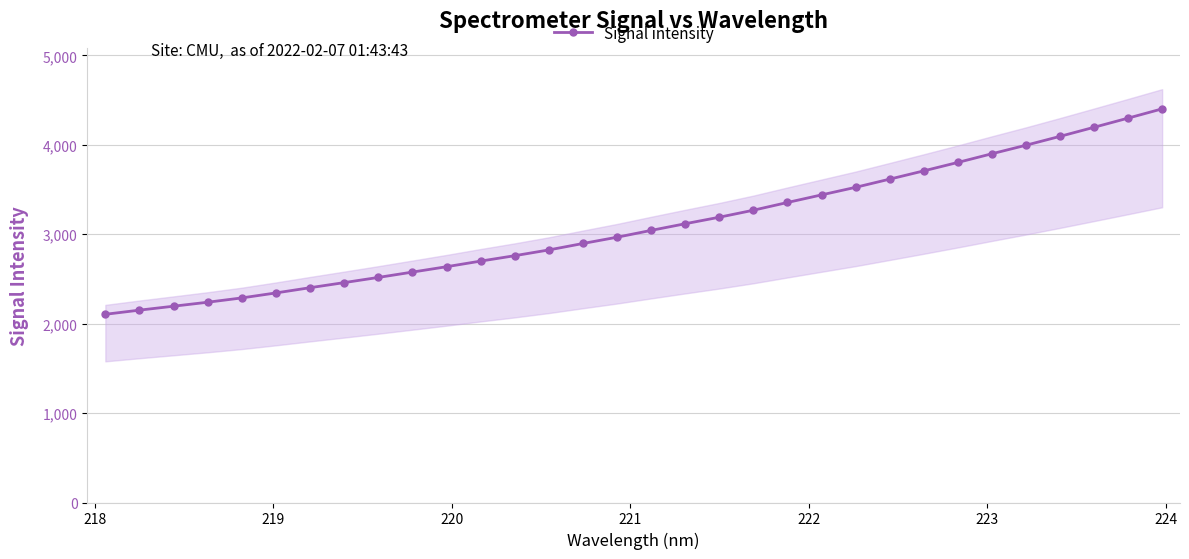

What is the value of the Signal intensity point at the 6th from the left?

2343.7